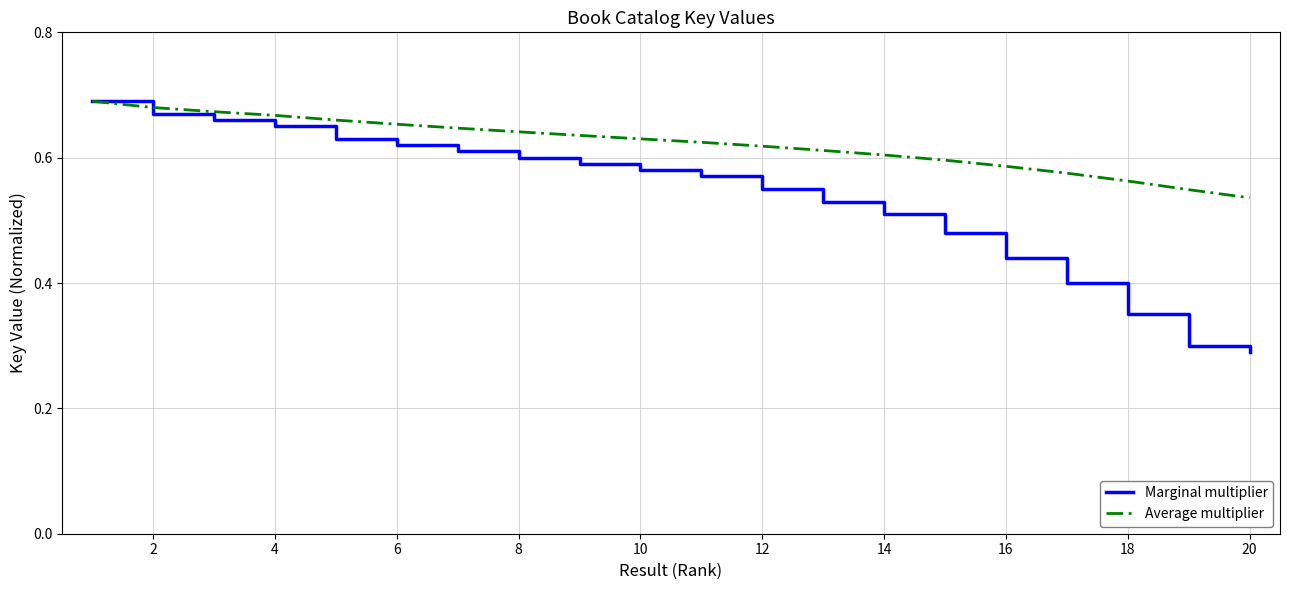

Which series has the largest total across all categories?

Average multiplier